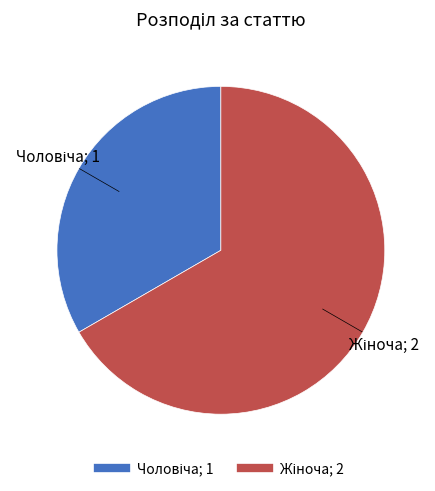

Is there any slice that represents more than half of the pie?

Yes